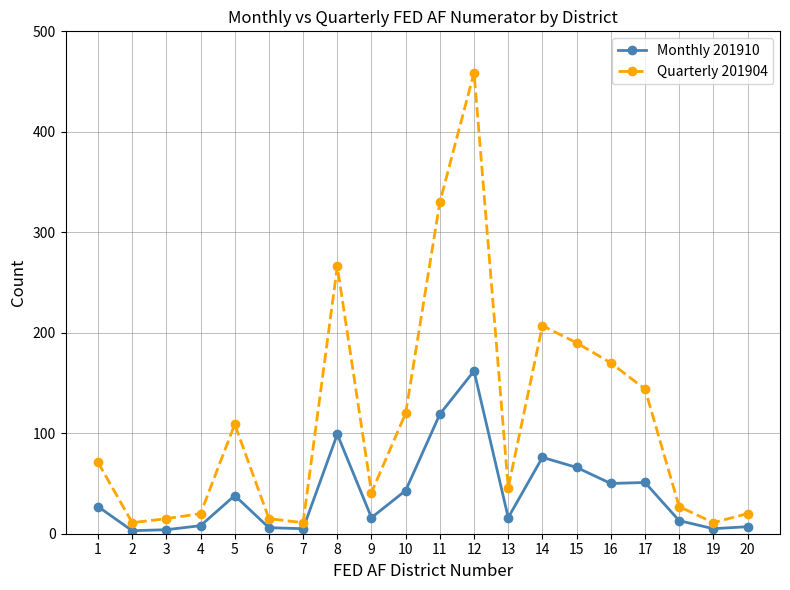

List the series in order of their overall mean, lowest first.

Monthly 201910, Quarterly 201904